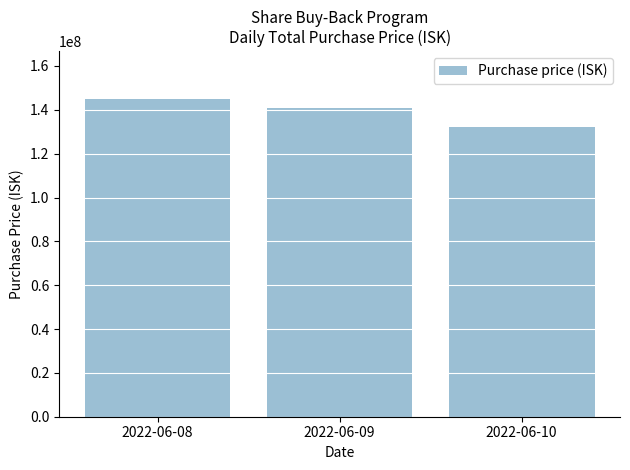

What is the value of the 3rd bar from the left?

132000000